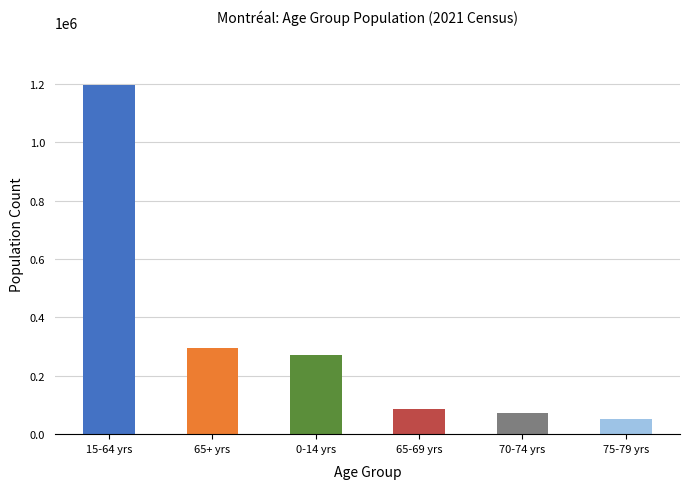

What is the label of the 6th bar from the left?

75-79 yrs